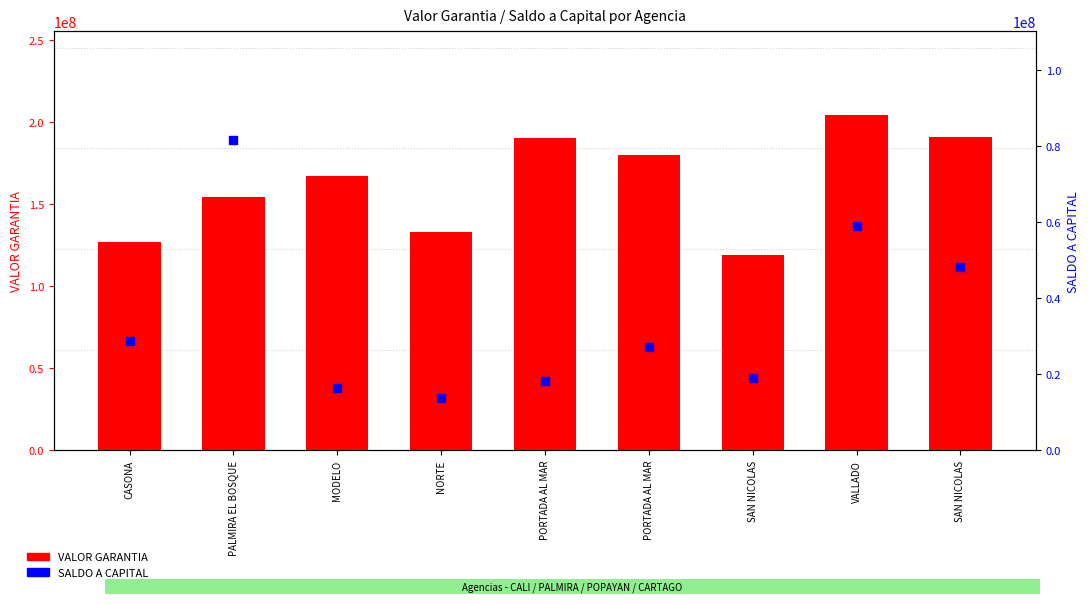

Which series has the widest spread of Y values?

VALOR GARANTIA